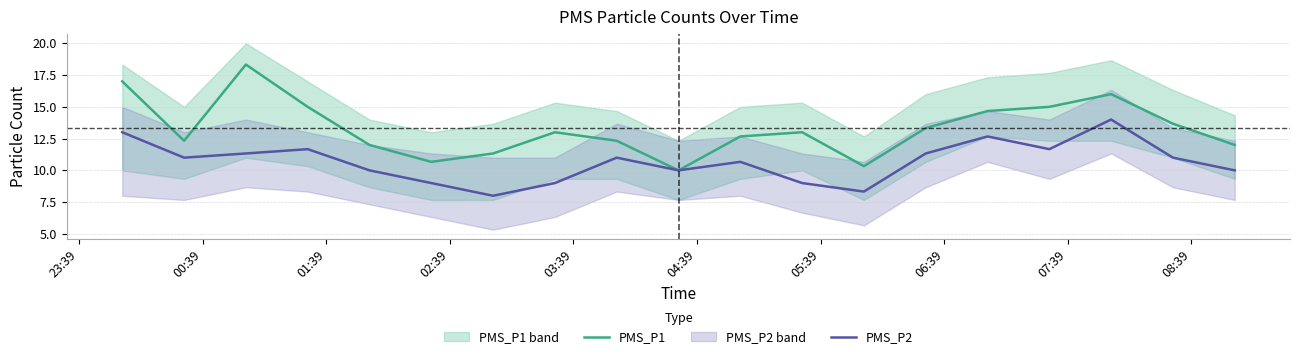

What is the lowest value of the PMS_P2 series?

8.0